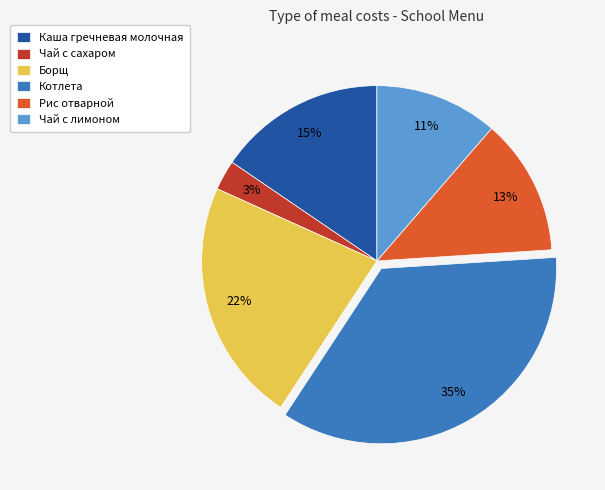

Do Чай с лимоном and Котлета together represent more than half of the pie?

No